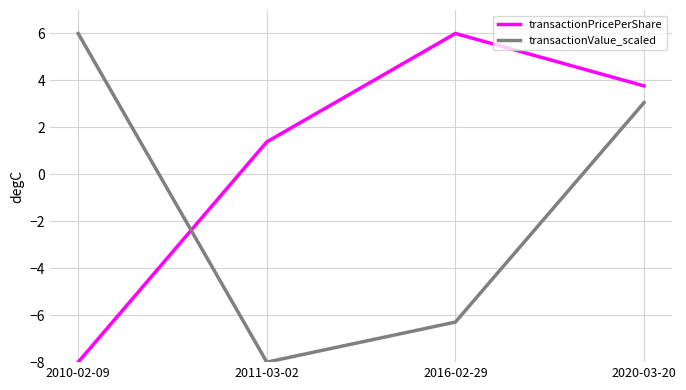

Reading right to left, what are all the values shown in this chart?

transactionPricePerShare: 2020-03-20=3.8	2016-02-29=6.0	2011-03-02=1.4	2010-02-09=-8.0
transactionValue_scaled: 2020-03-20=3.1	2016-02-29=-6.3	2011-03-02=-8.0	2010-02-09=6.0